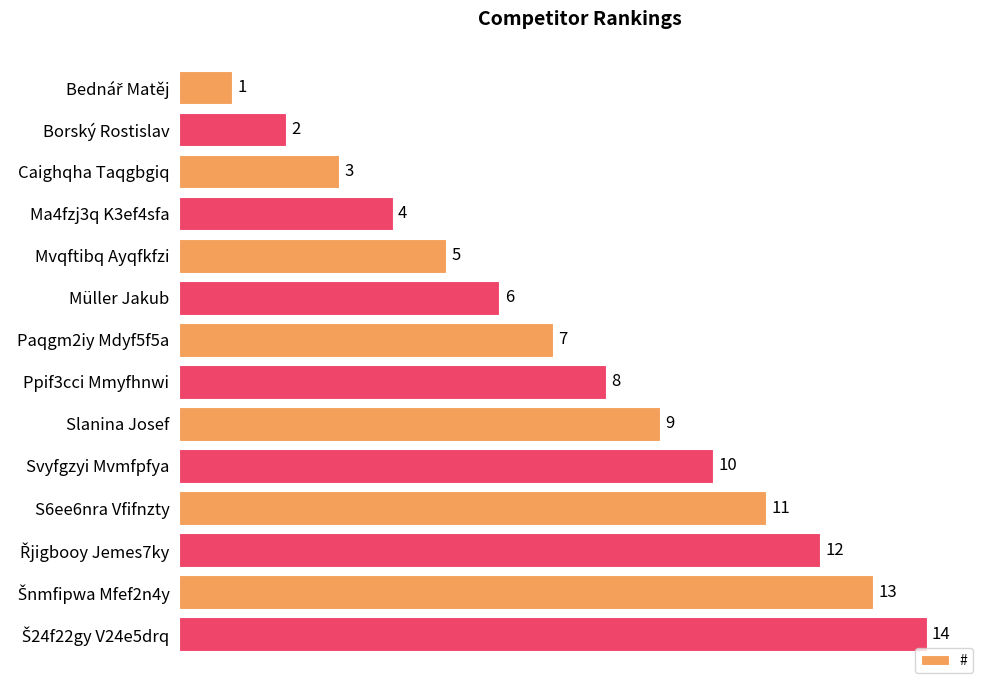

What is the sum of the values at Müller Jakub and Ma4fzj3q K3ef4sfa?

10